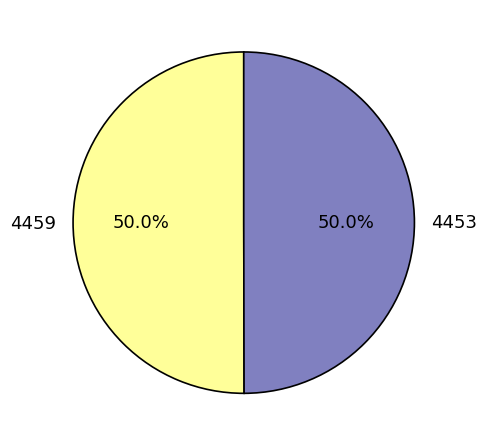

Do 4459 and 4453 together represent more than half of the pie?

Yes